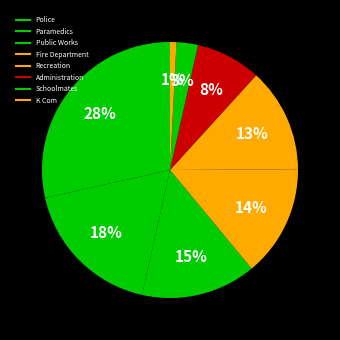

To the nearest percent, what is the average slice percentage?

12%